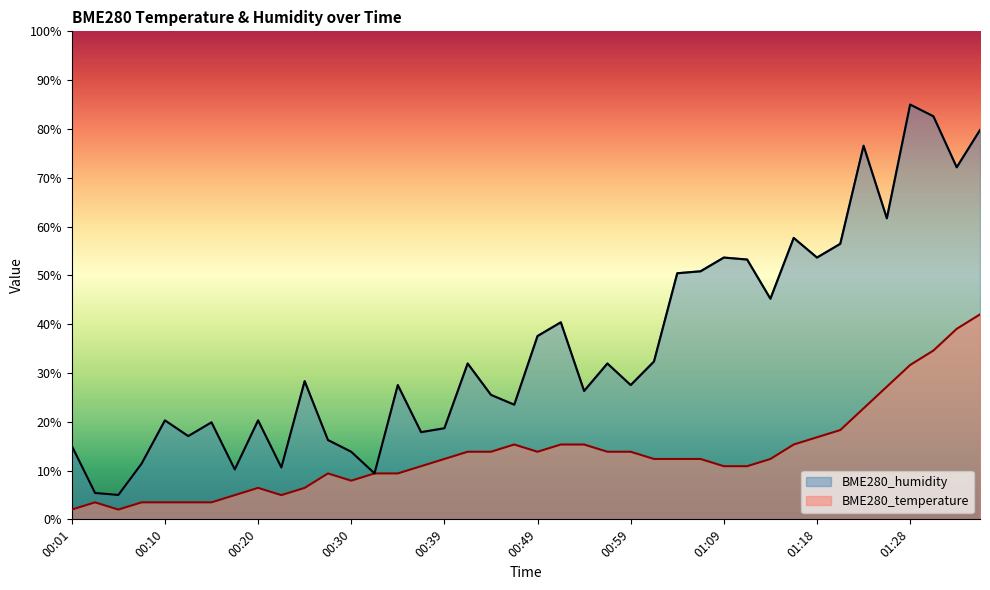

List the labels in order of BME280_humidity value, largest first.

01:28, 01:30, 01:35, 01:23, 01:33, 01:26, 01:16, 01:21, 01:09, 01:18, 01:11, 01:06, 01:04, 01:13, 00:52, 00:49, 01:01, 00:42, 00:56, 00:25, 00:35, 00:59, 00:54, 00:44, 00:47, 00:10, 00:20, 00:15, 00:39, 00:37, 00:13, 00:27, 00:01, 00:30, 00:08, 00:23, 00:18, 00:32, 00:03, 00:06